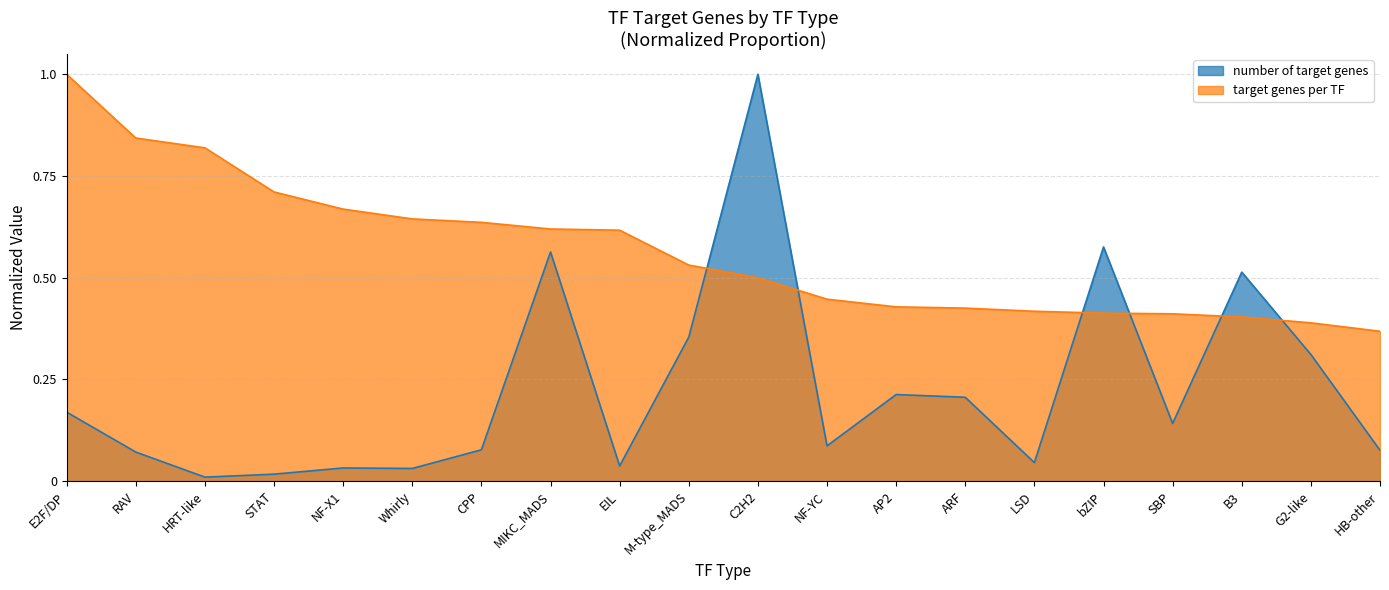

Which has a higher value, M-type_MADS or bZIP?

bZIP